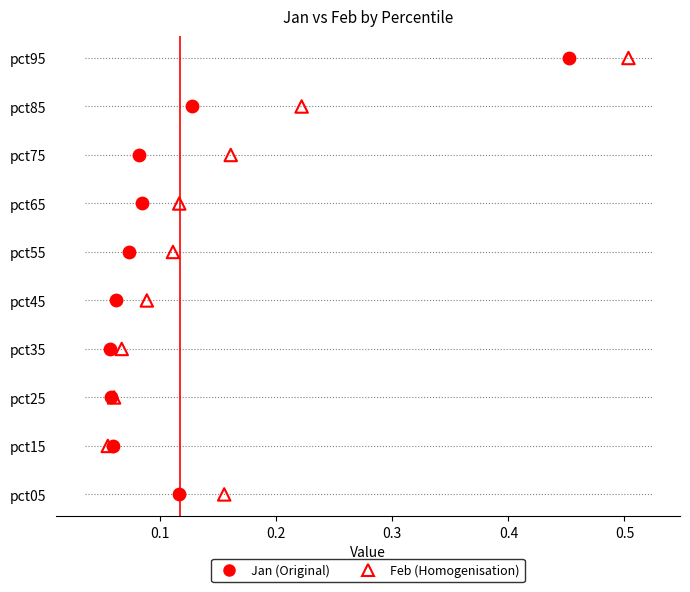

What are all the series names shown in the legend?

Jan (Original), Feb (Homogenisation)